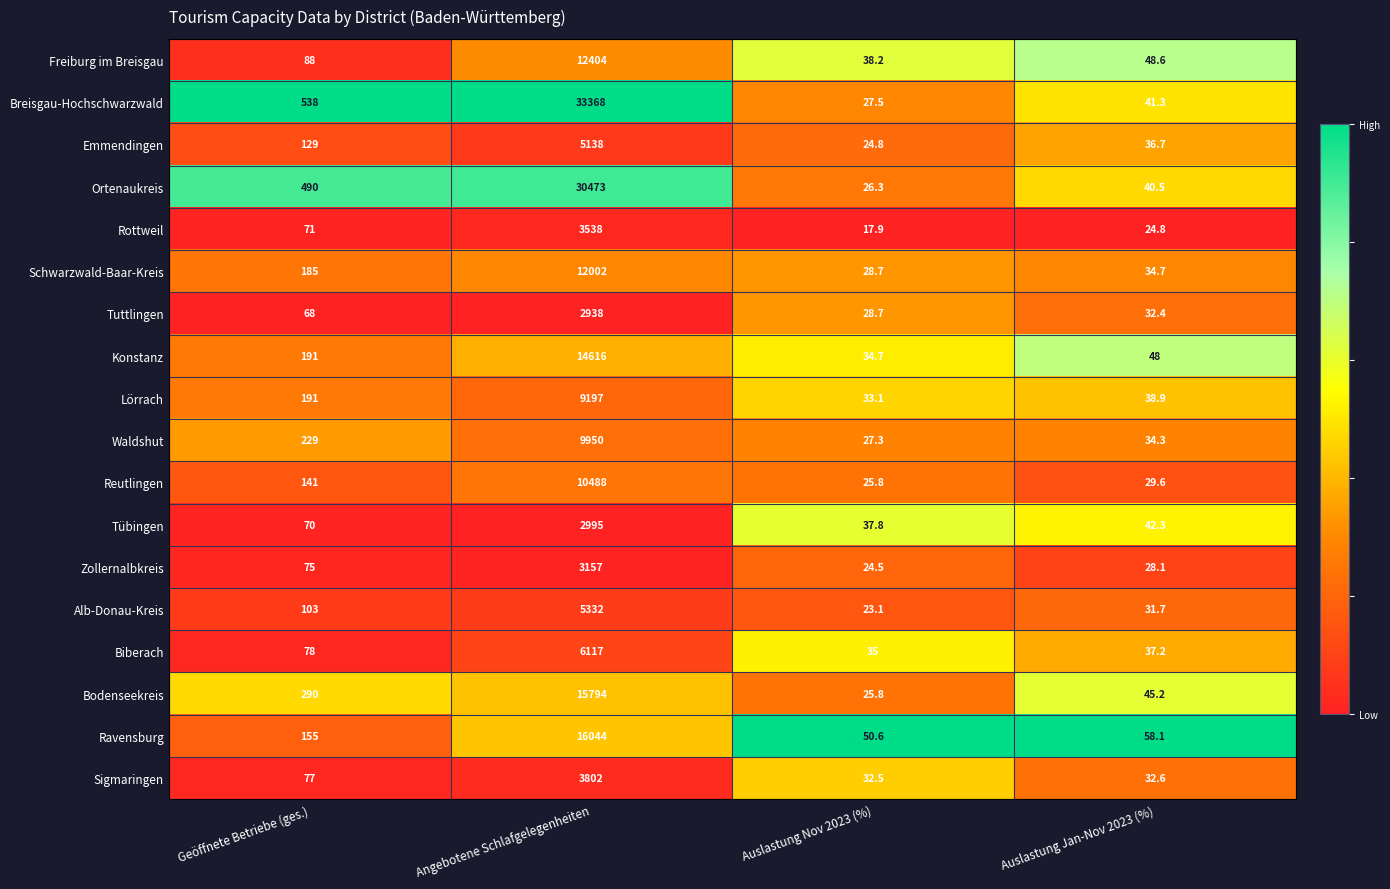

True or false: Sigmaringen has a value of 3802.0 at Angebotene Schlafgelegenheiten.

True